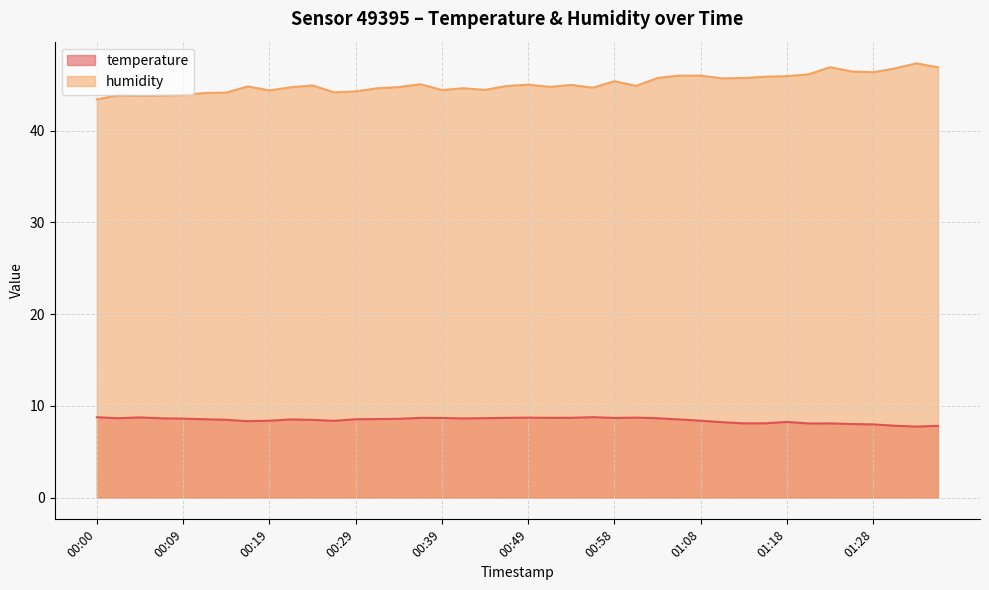

How many values in the temperature series are below 8?

4